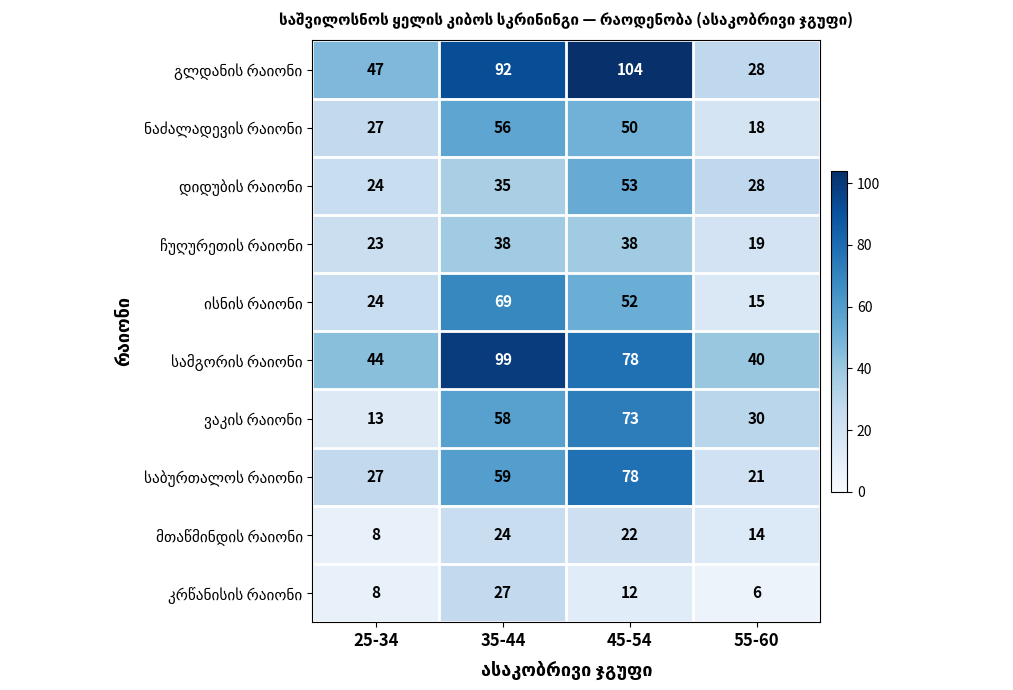

What is the difference between the highest and lowest values at 25-34?

39